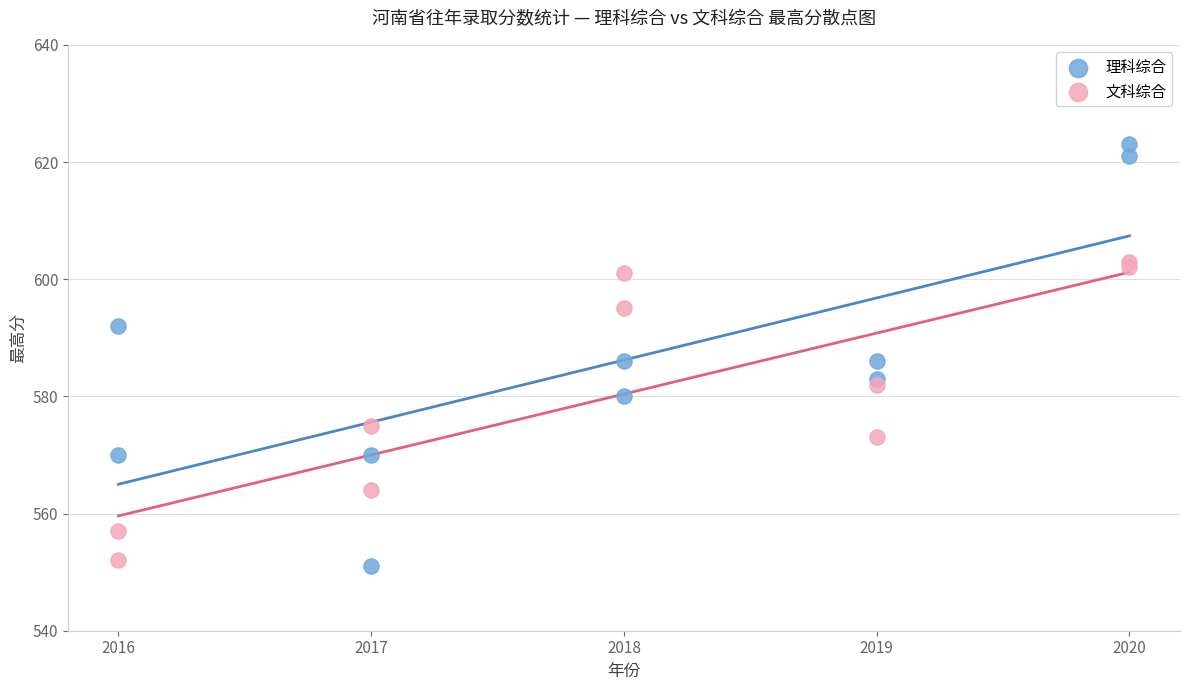

Which series has the widest spread of Y values?

理科综合